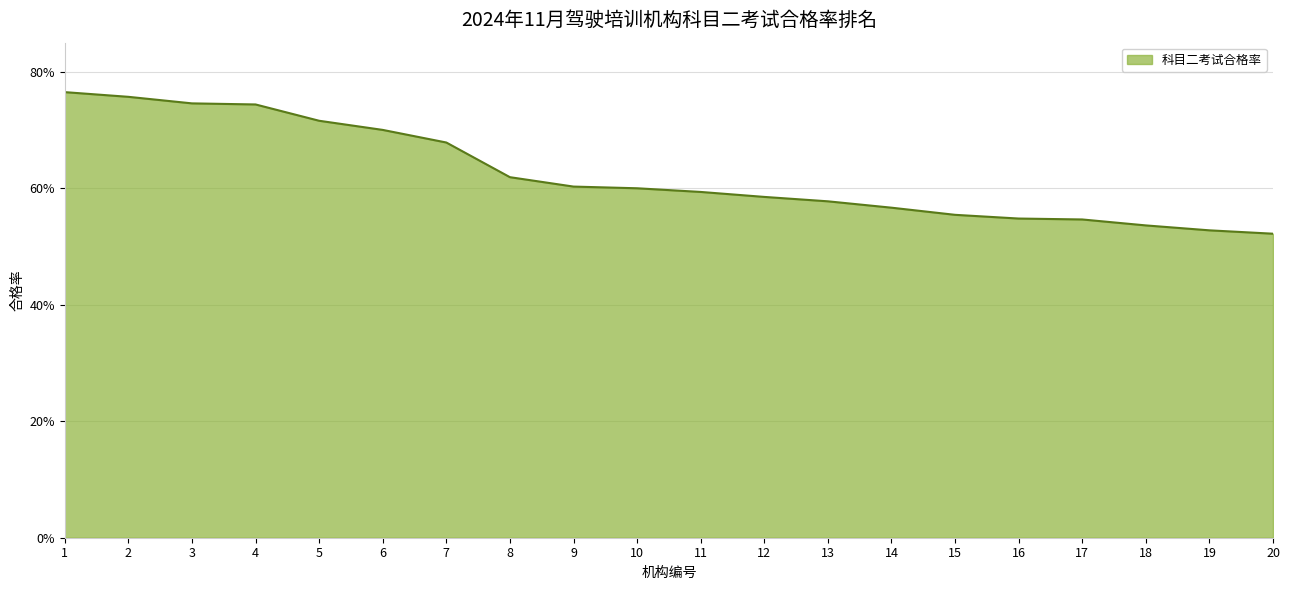

Reading left to right, list all the values displayed in this chart.

0.8	0.8	0.7	0.7	0.7	0.7	0.7	0.6	0.6	0.6	0.6	0.6	0.6	0.6	0.6	0.5	0.5	0.5	0.5	0.5